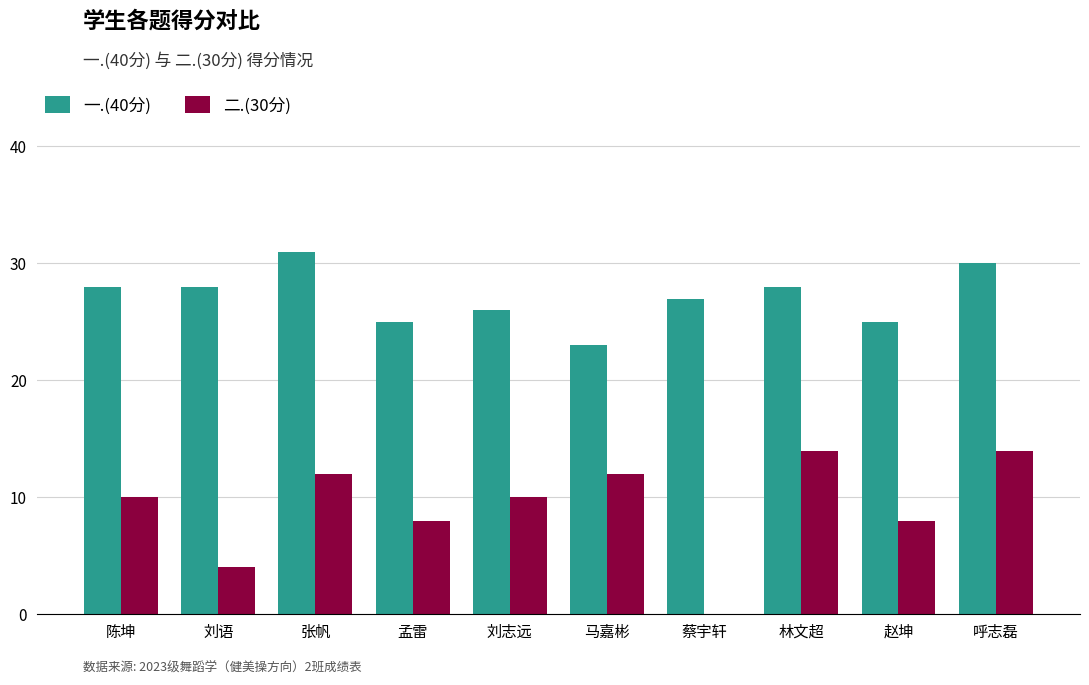

Does the chart contain stacked bars?

No